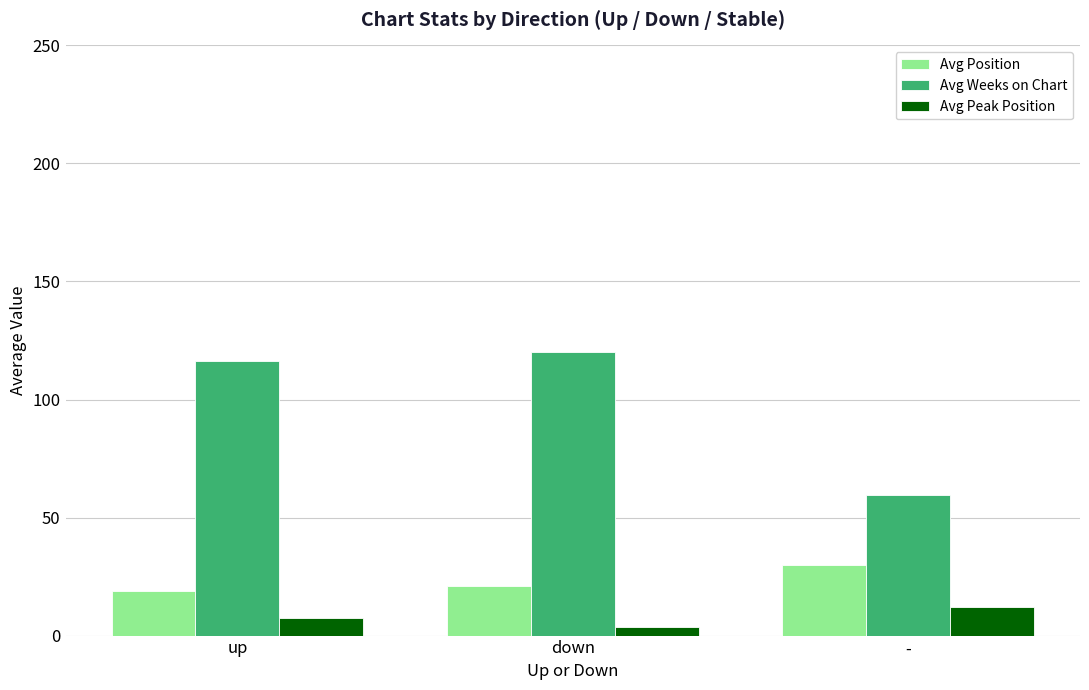

Is it true that Avg Peak Position equals 12.0 at -?

True